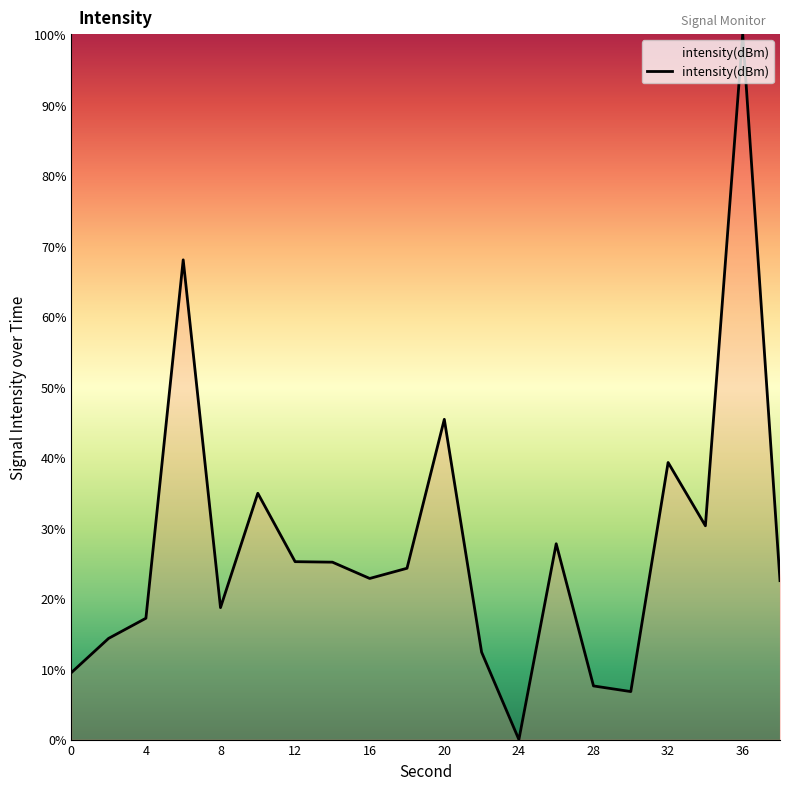

What is the maximum value shown in the chart?

100.0